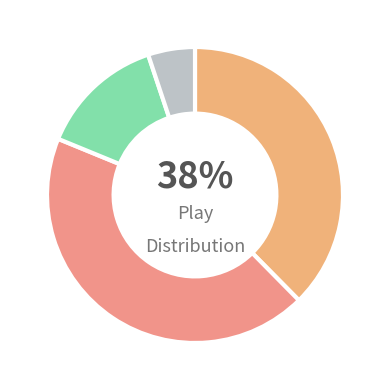

Is there any slice that represents more than half of the pie?

No